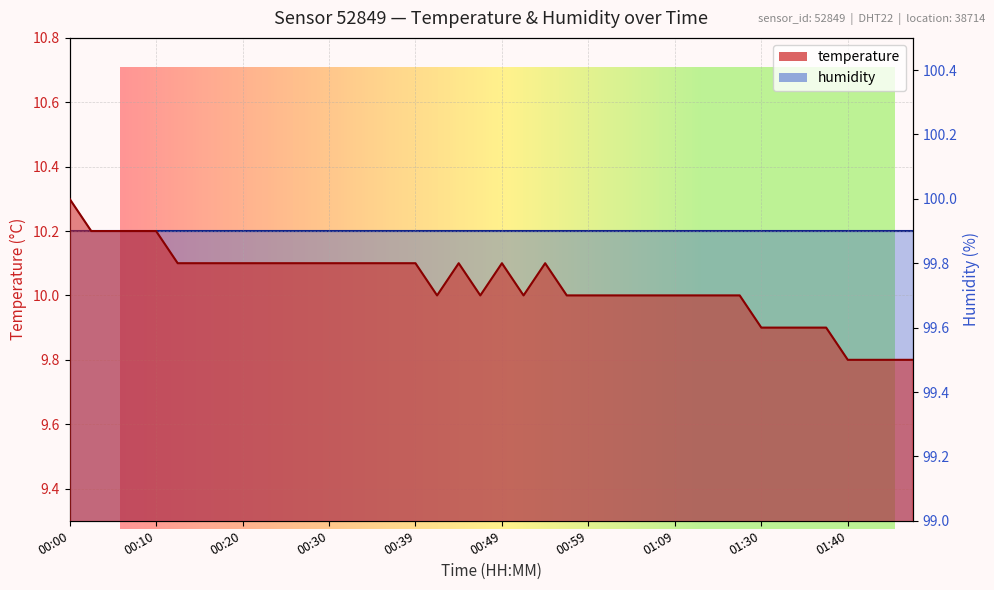

What is the change in value from 00:08 to 01:16?

-0.2